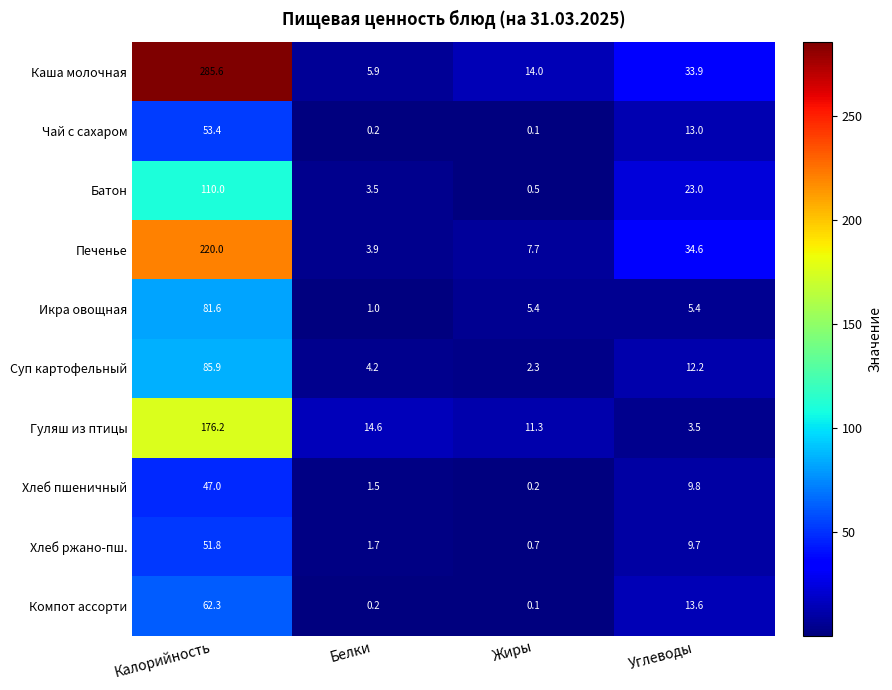

Count the number of data series in this chart.

10